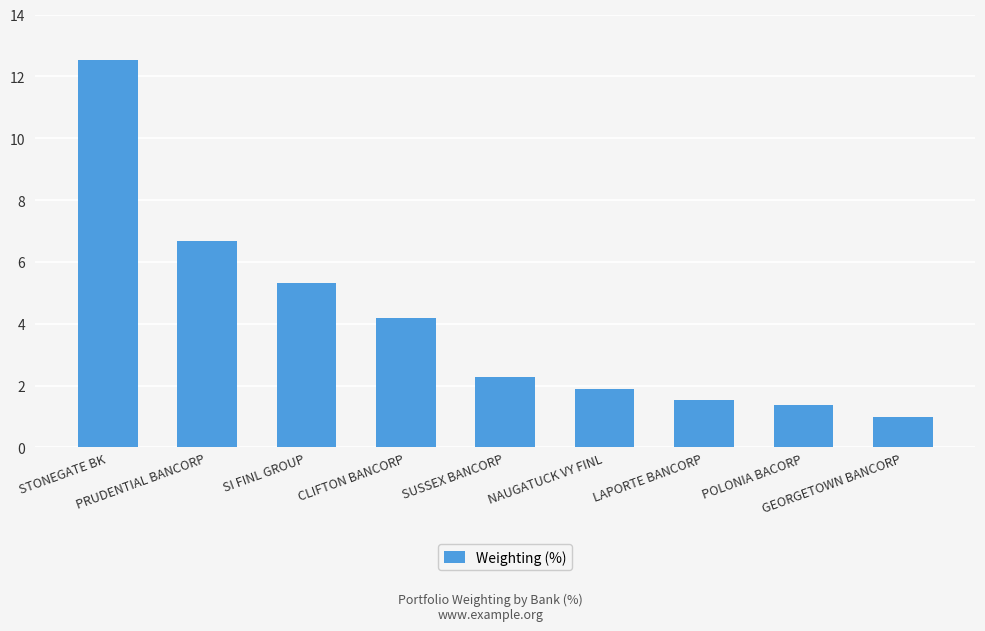

What is the difference between the second highest and second lowest values?

5.3